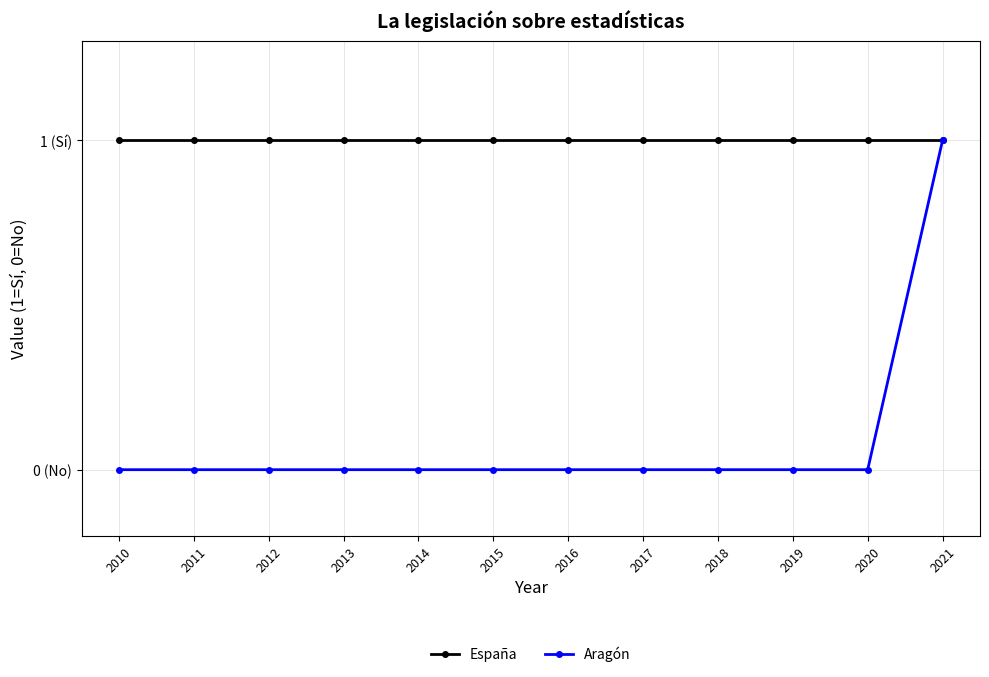

True or false: España and Aragón intersect in this chart.

False